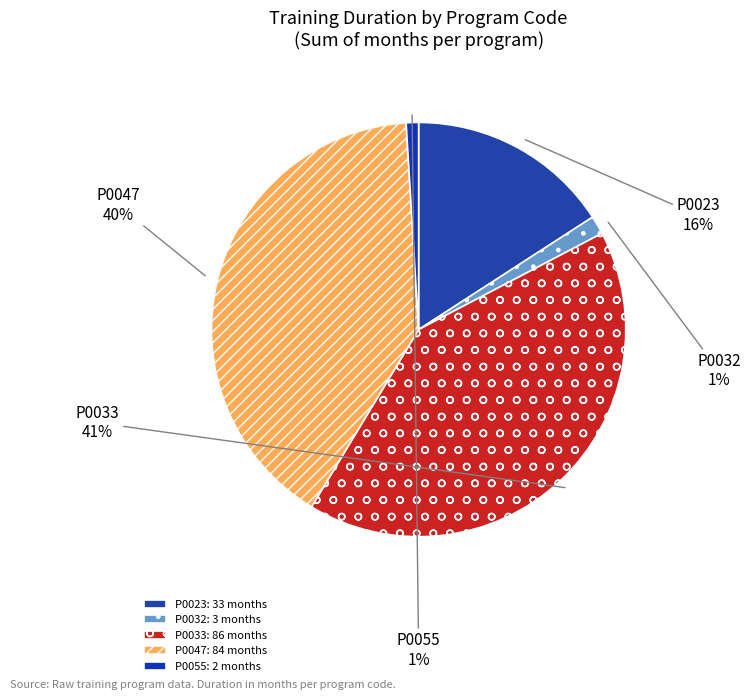

What is the largest slice in the pie chart?

P0033